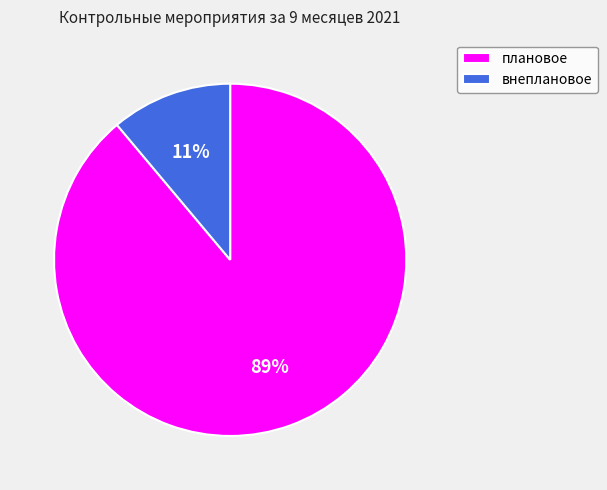

Do плановое and внеплановое together represent more than half of the pie?

Yes